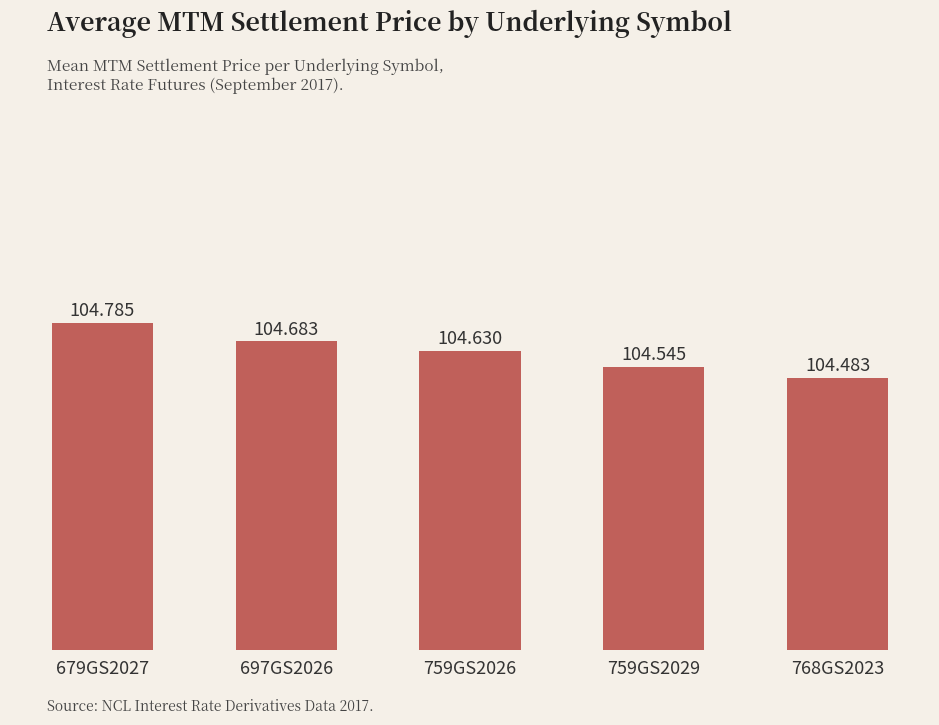

Reading left to right, what are all the values shown in this chart?

679GS2027=104.8	697GS2026=104.7	759GS2026=104.6	759GS2029=104.5	768GS2023=104.5